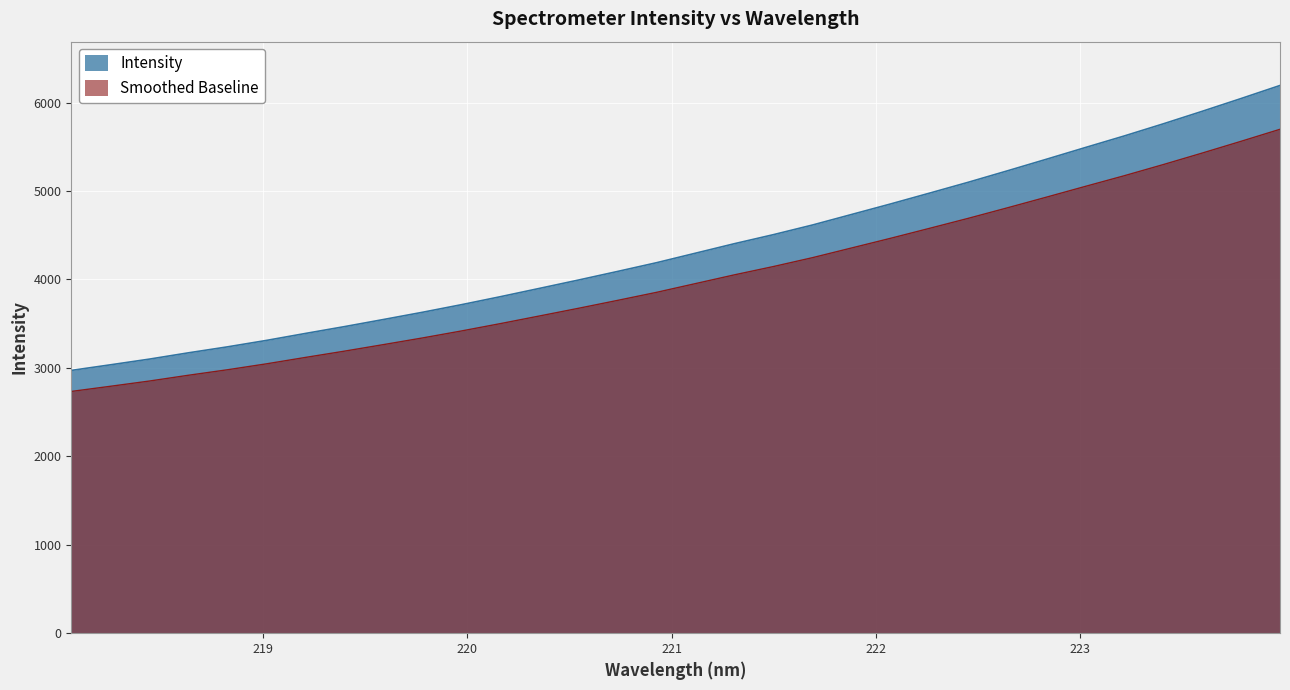

Rank the categories by value from highest to lowest.

223.9802, 223.7895, 223.5987, 223.408, 223.2172, 223.0264, 222.8355, 222.6447, 222.4538, 222.263, 222.0721, 221.8812, 221.6902, 221.4993, 221.3083, 221.1174, 220.9264, 220.7354, 220.5444, 220.3533, 220.1623, 219.9712, 219.7801, 219.589, 219.3979, 219.2067, 219.0156, 218.8244, 218.6332, 218.442, 218.2508, 218.0596